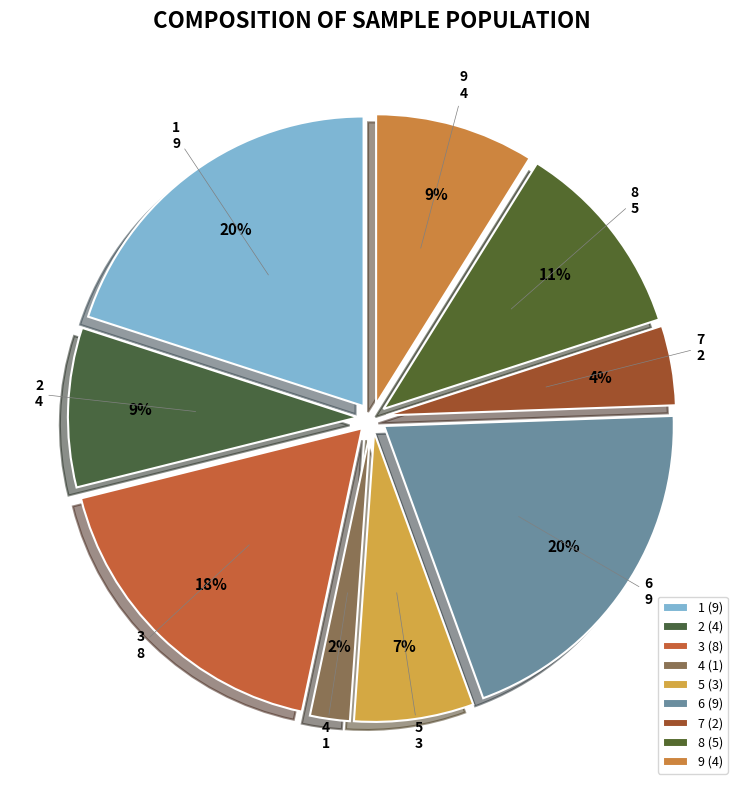

To the nearest percent, what is the difference between the 6 and 7 slice percentages?

16%